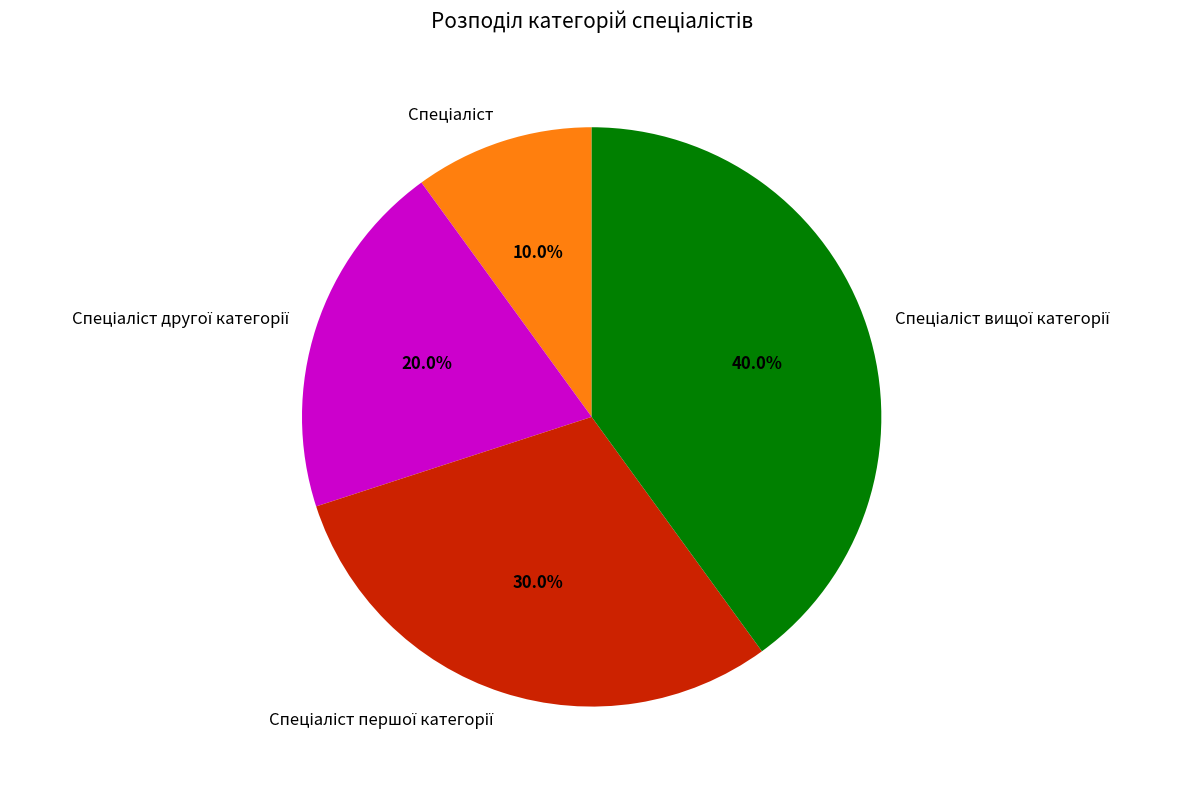

Does any single category account for the majority?

No